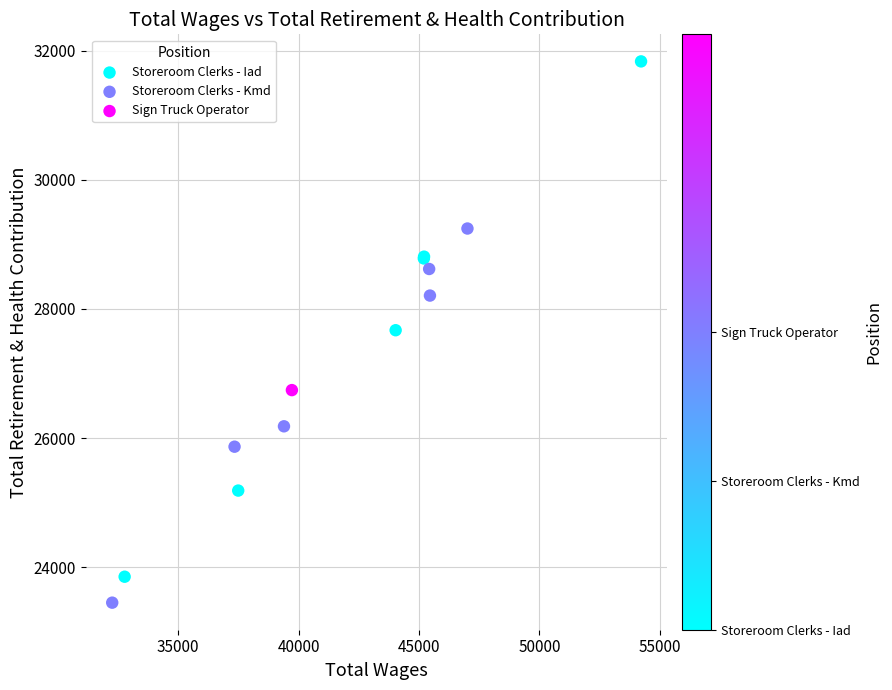

What are all the series names shown in the legend?

Storeroom Clerks - Iad, Storeroom Clerks - Kmd, Sign Truck Operator